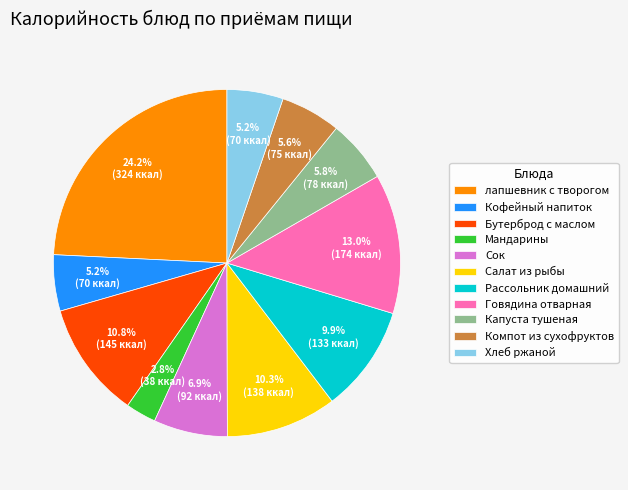

Does any single category account for the majority?

No